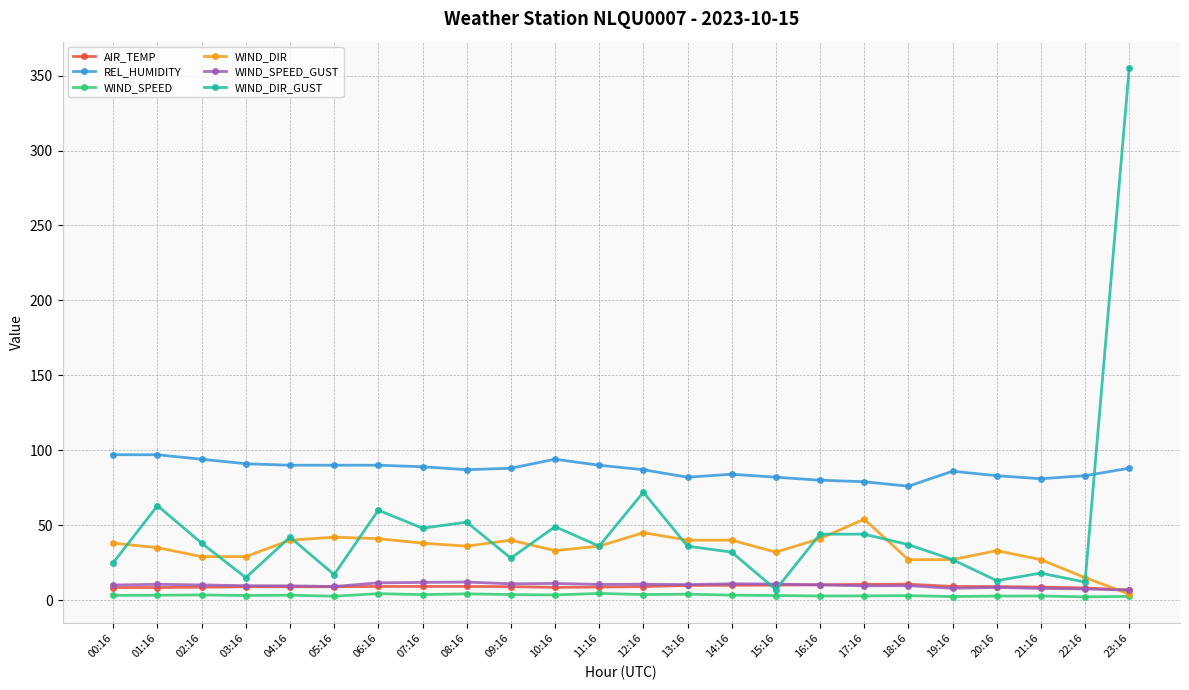

At which label is WIND_DIR_GUST closest to 181?

12:16